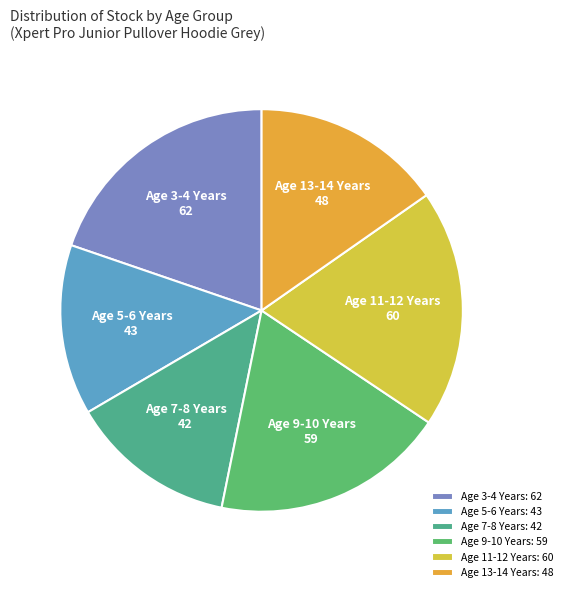

The Age 11-12 Years slice represents 9% of the pie. True or false?

False